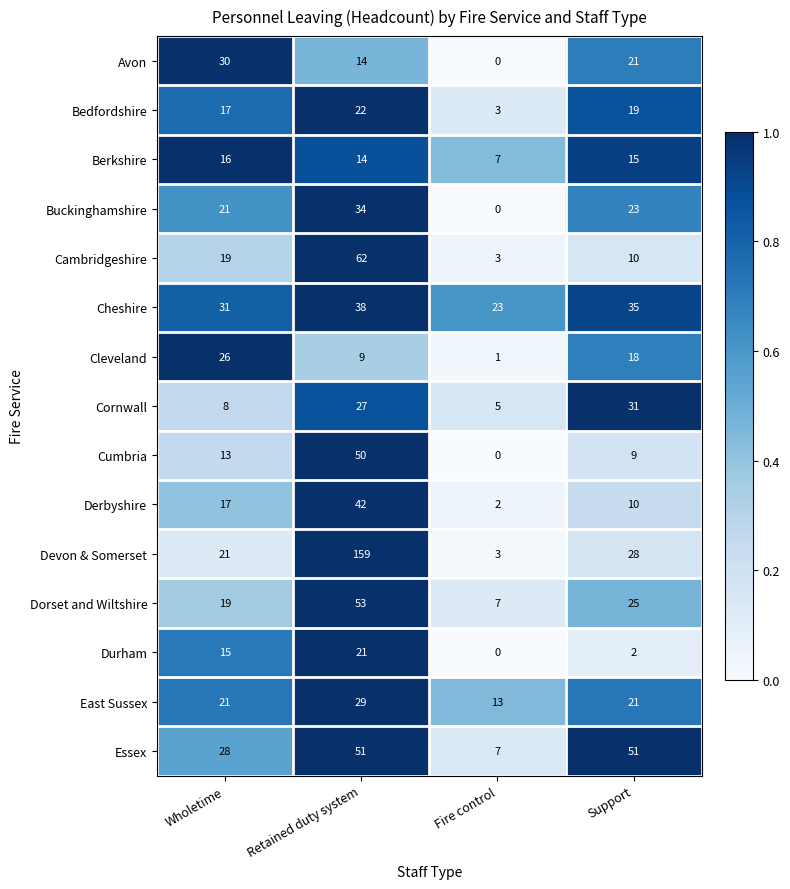

How many data points does each series have?

4